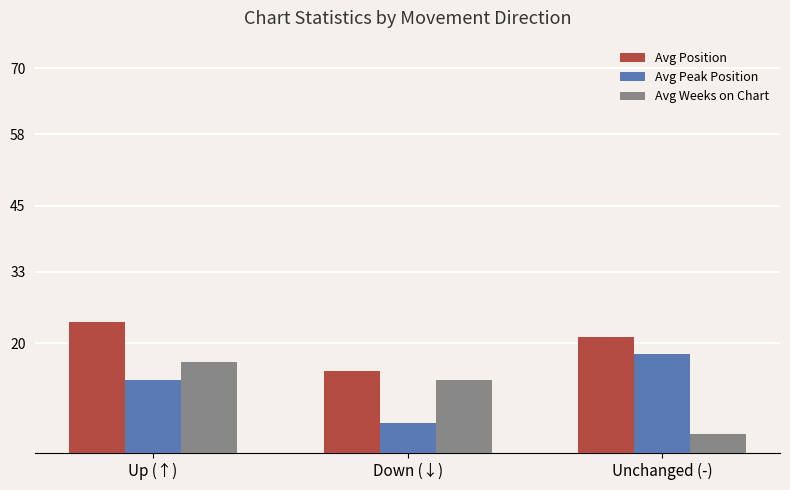

Is it true that Avg Position equals 23.8 at Up (↑)?

True